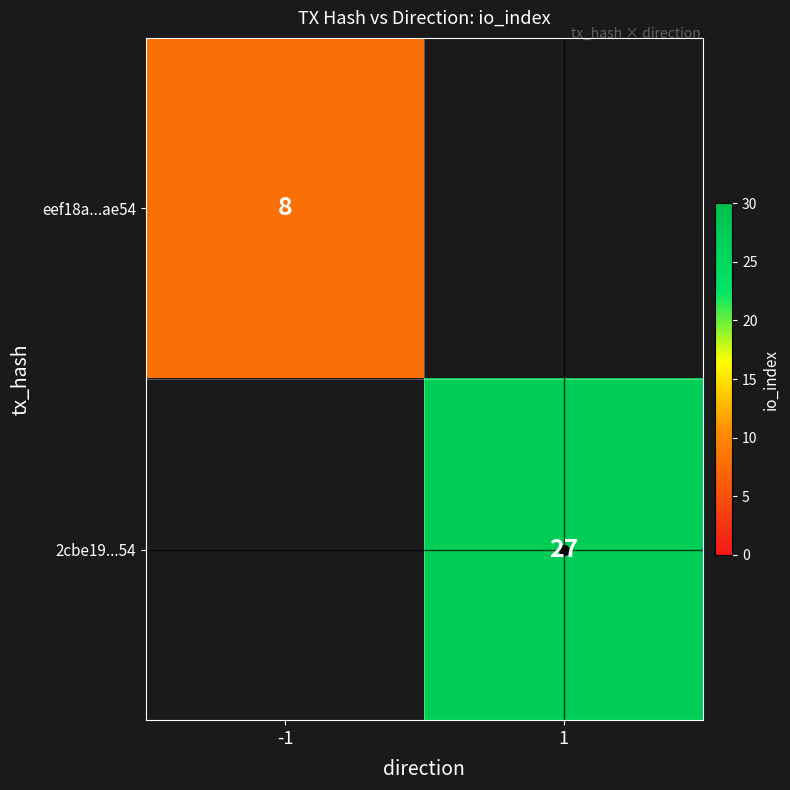

Count the number of categories in the chart.

2